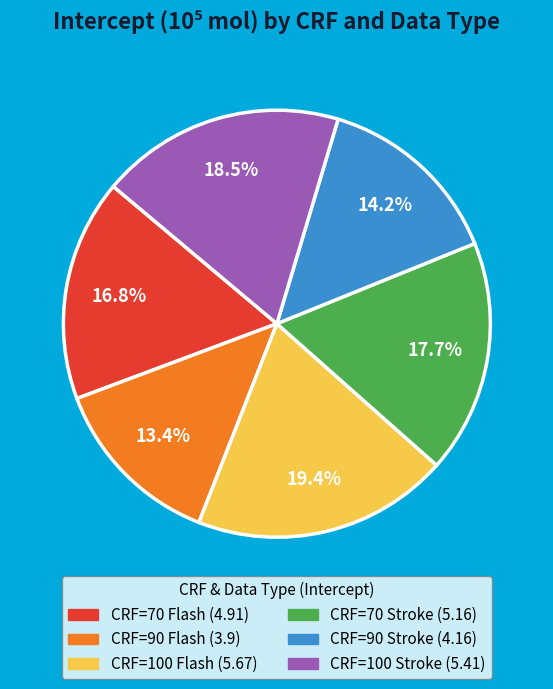

To the nearest percent, what percentage of the pie is CRF=100 Flash?

19%